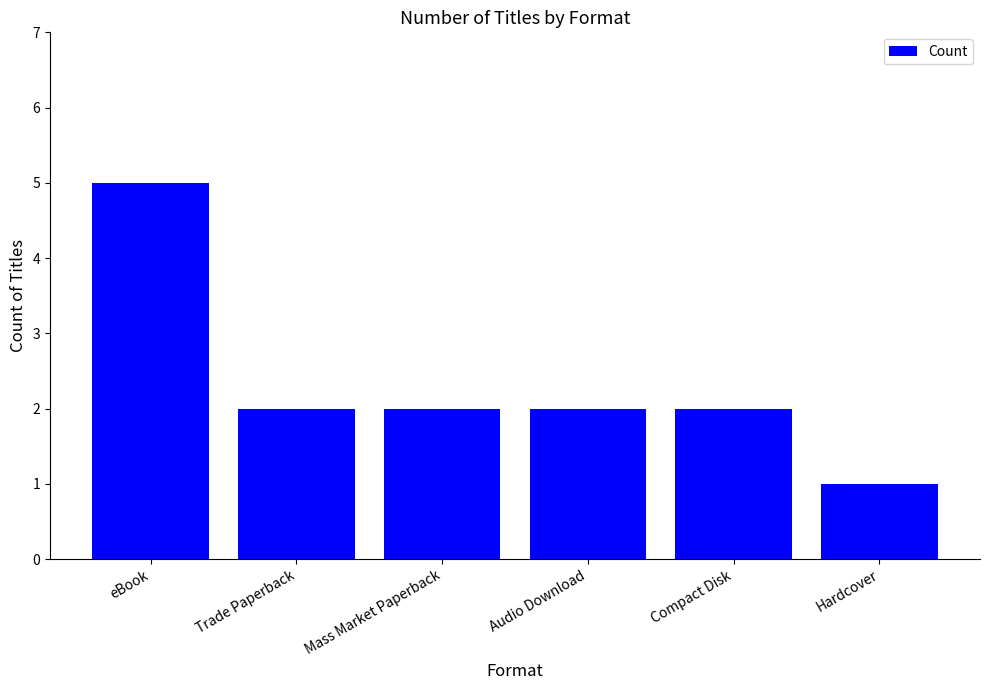

Which category has the lowest value across all series?

Hardcover